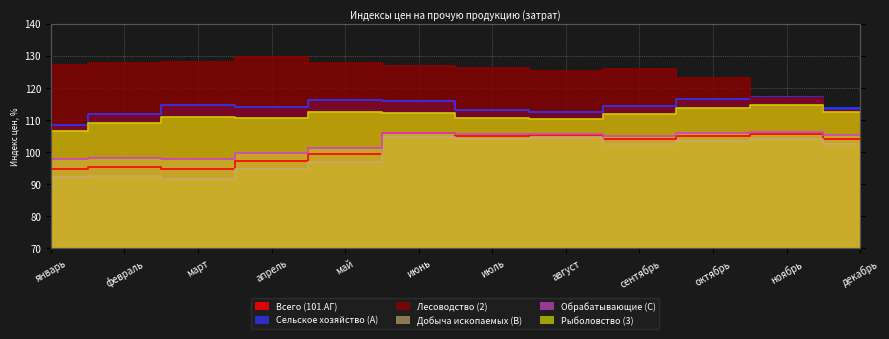

Reading left to right, list all the values displayed in this chart.

Всего (101.АГ): 94.8	95.3	94.7	97.3	99.3	105.9	105.0	105.2	104.1	105.1	105.6	104.0
Сельское хозяйство (A): 108.3	112.0	114.5	113.9	116.2	115.8	113.0	112.5	114.4	116.5	117.3	113.8
Лесоводство (2): 127.2	127.6	128.2	129.6	127.8	126.8	126.1	125.2	125.8	123.2	117.0	112.7
Добыча ископаемых (B): 92.2	92.5	91.5	94.6	96.8	104.8	103.9	104.2	102.5	103.5	103.9	102.4
Обрабатывающие (C): 97.8	98.2	97.7	99.6	101.1	106.0	105.5	105.8	105.0	105.9	106.2	105.2
Рыболовство (3): 106.4	109.1	111.0	110.7	112.4	112.3	110.5	110.3	111.9	113.9	114.7	112.4